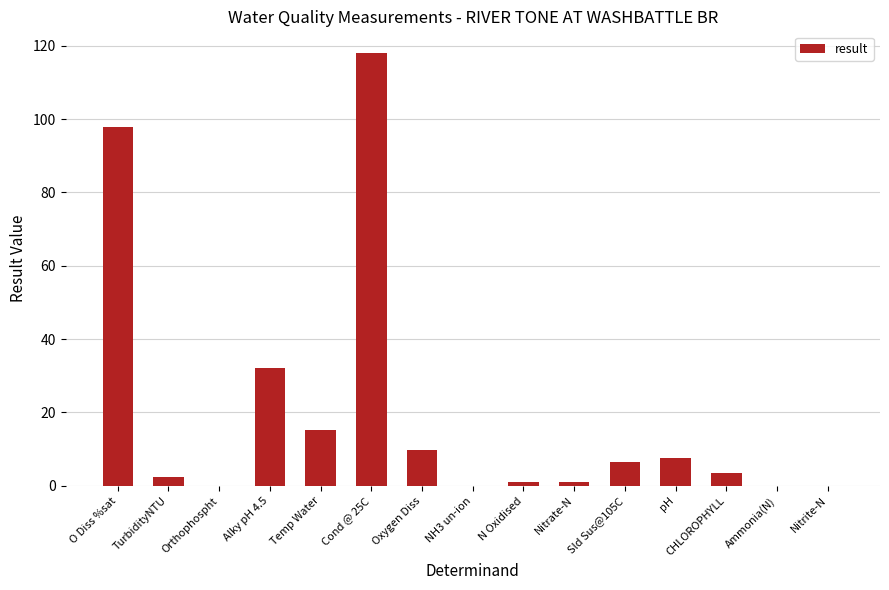

The chart shows a value of 118.0 at Cond @ 25C. True or false?

True